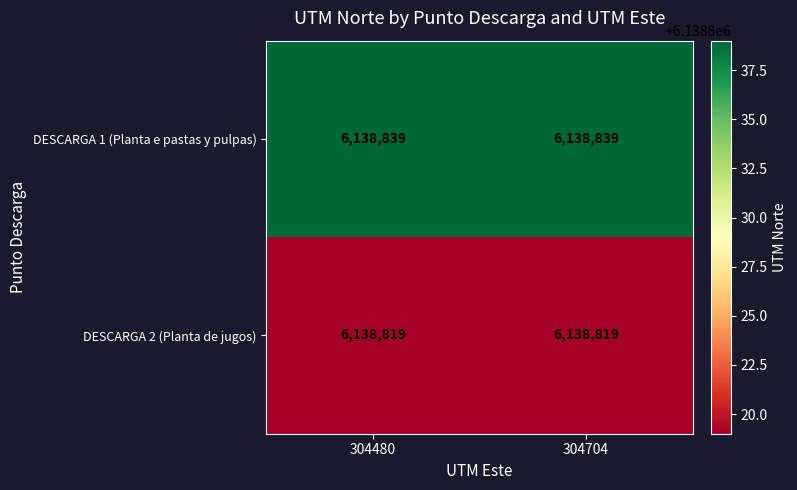

The DESCARGA 2 (Planta de jugos) series shows 6138819 at 304704. True or false?

True